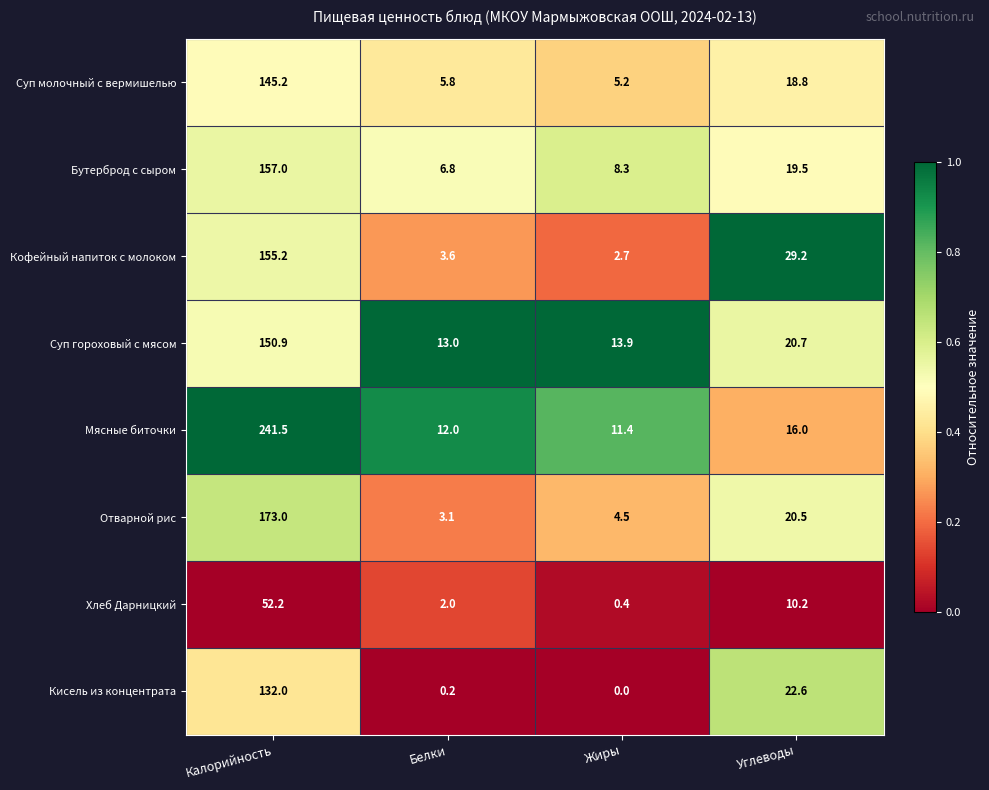

Is it true that Отварной рис equals 115.8 at Калорийность?

False